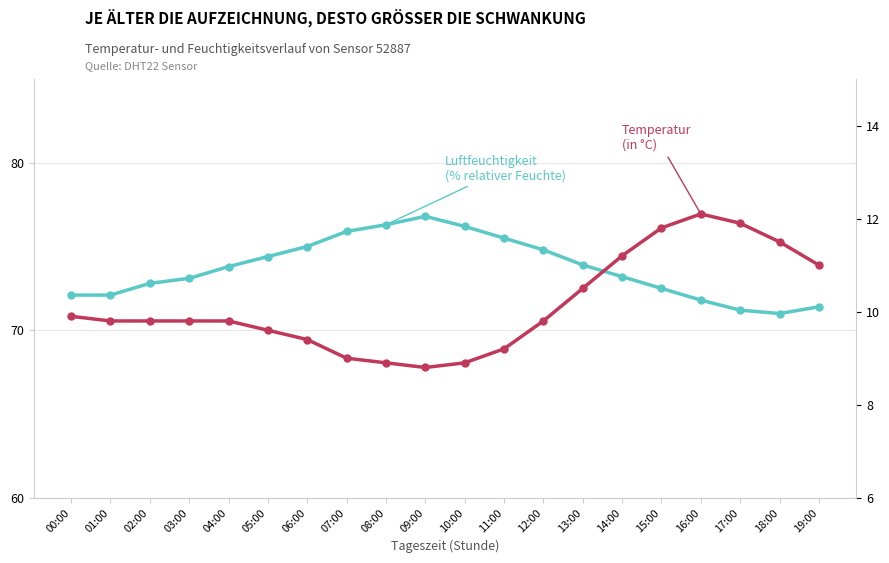

Which label corresponds to the largest value in the chart?

09:00